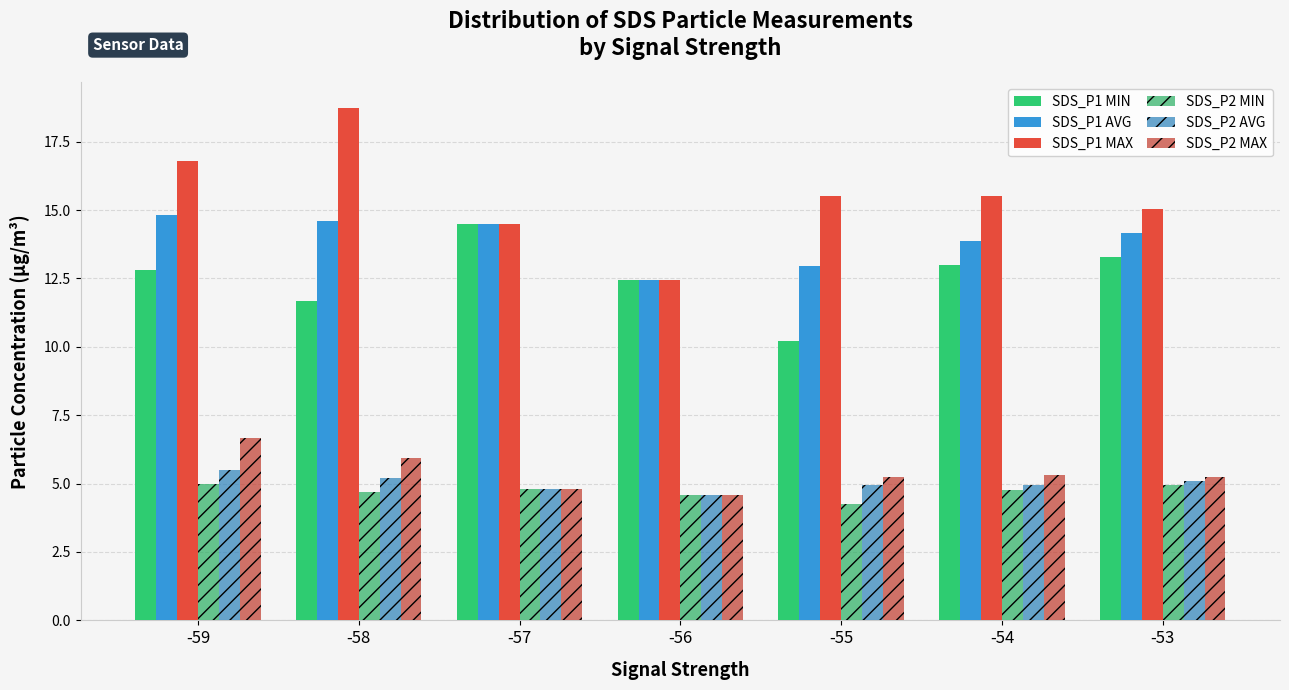

Is it true that SDS_P2 MAX equals 3.0 at -54?

False